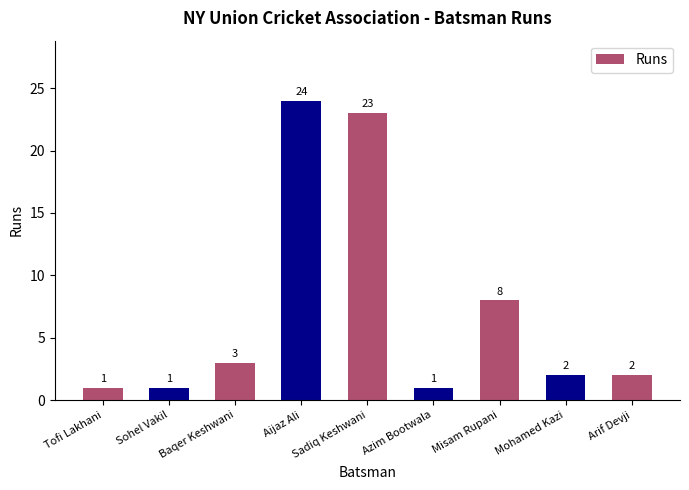

What position from the right is Aijaz Ali?

6